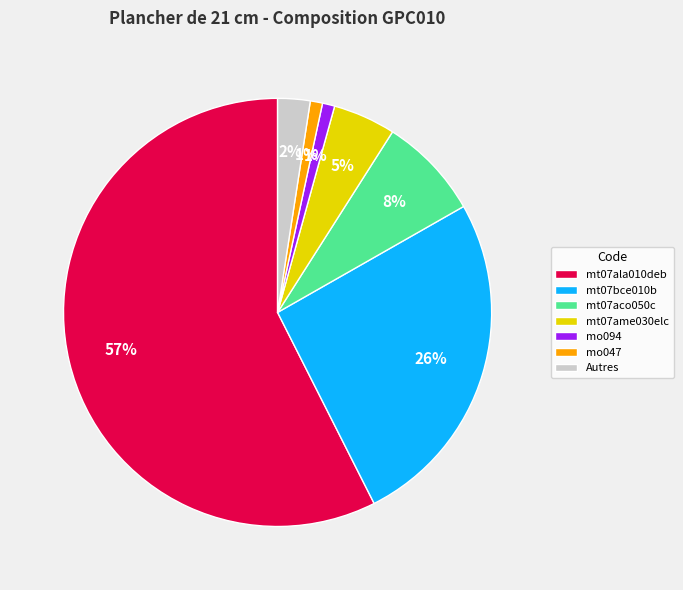

What is the largest slice in the pie chart?

mt07ala010deb